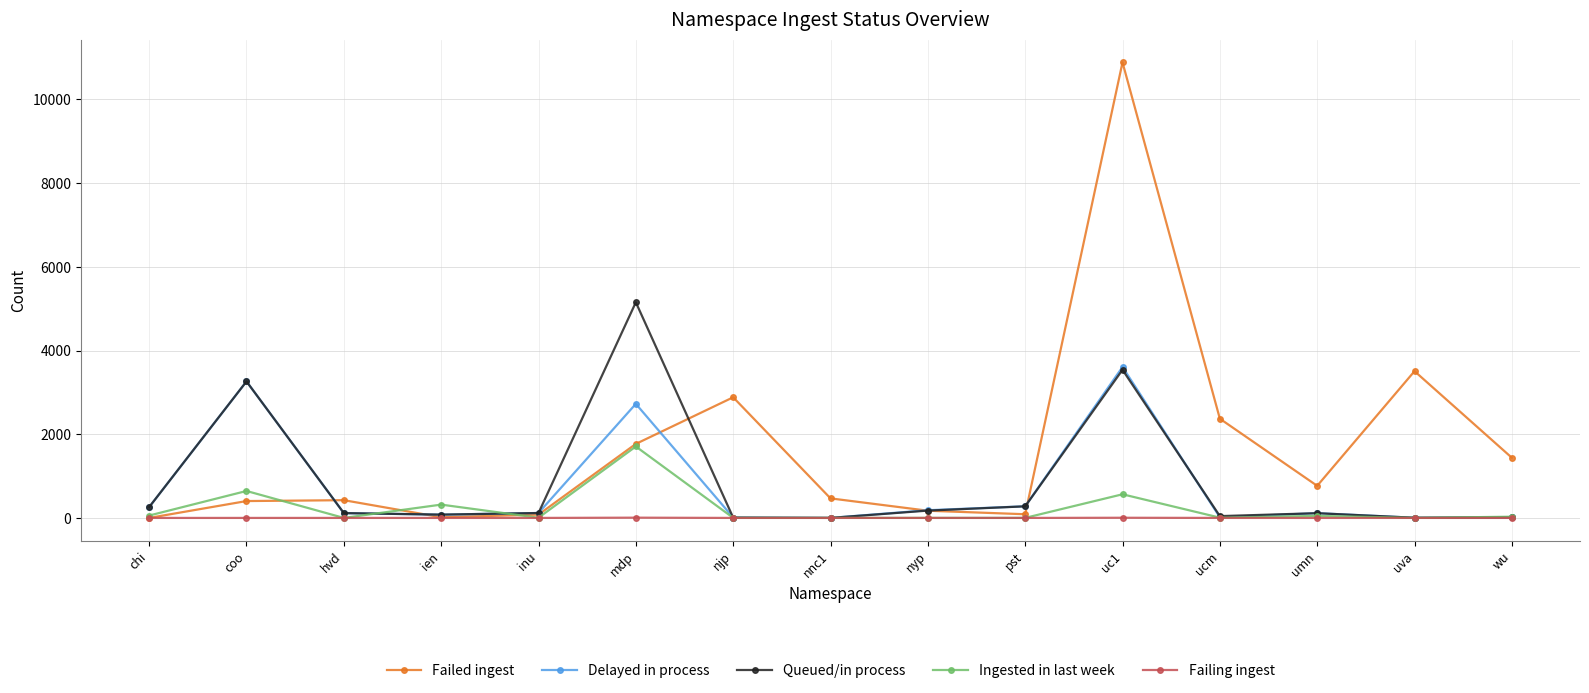

What is the average value of the Queued/in process series?

877